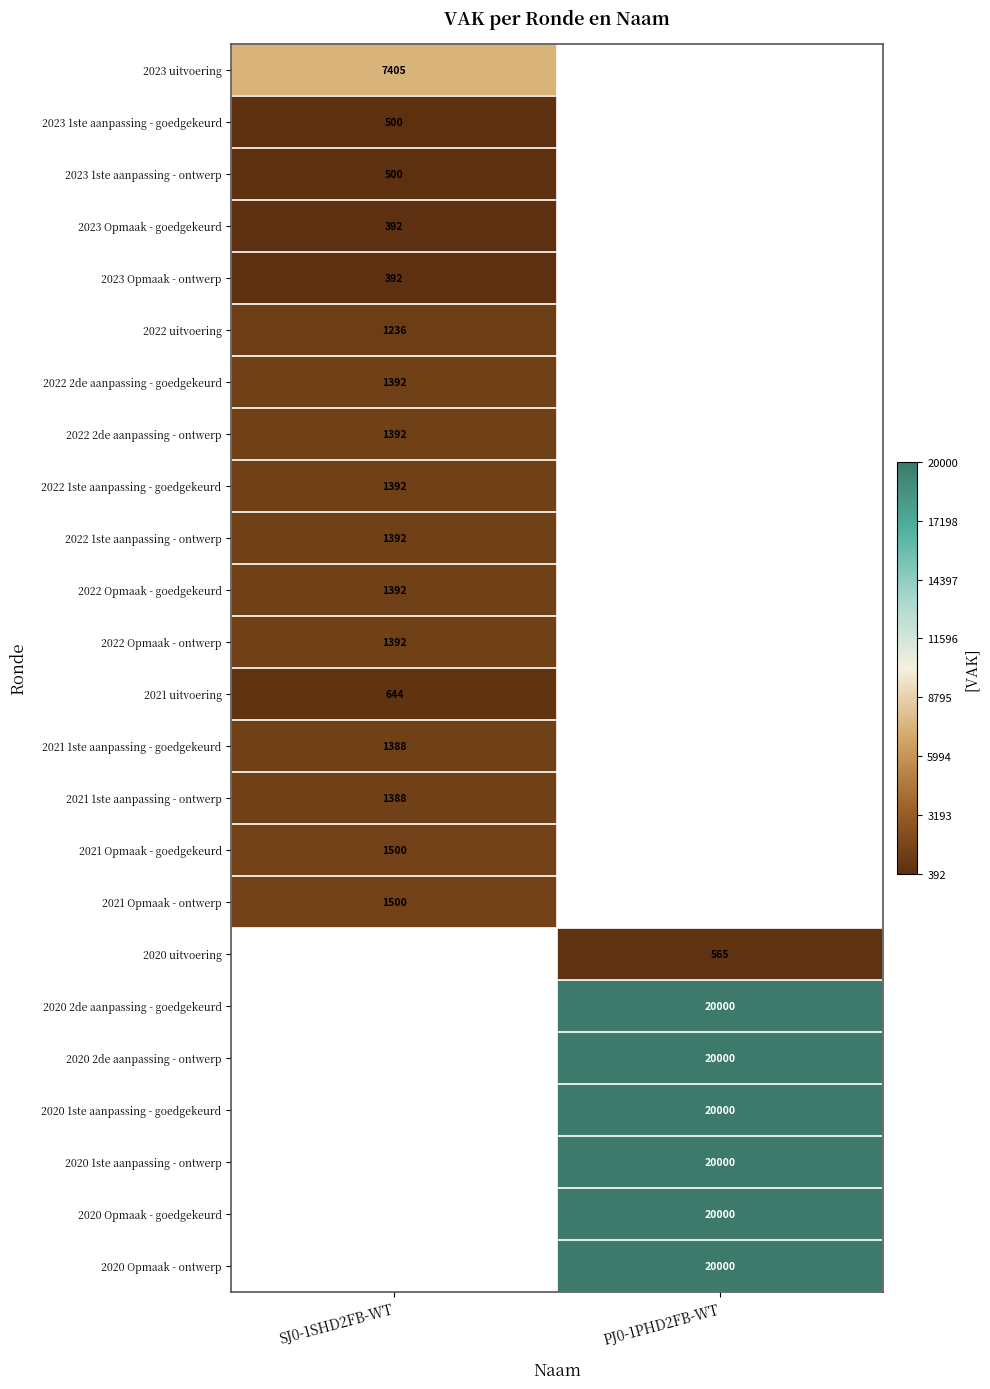

The value of 2020 1ste aanpassing - goedgekeurd at PJ0-1PHD2FB-WT is 30922. True or false?

False